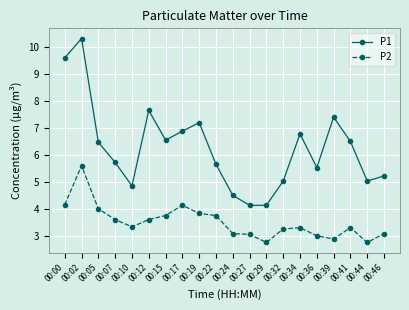

Which category has the highest value across all series?

00:02